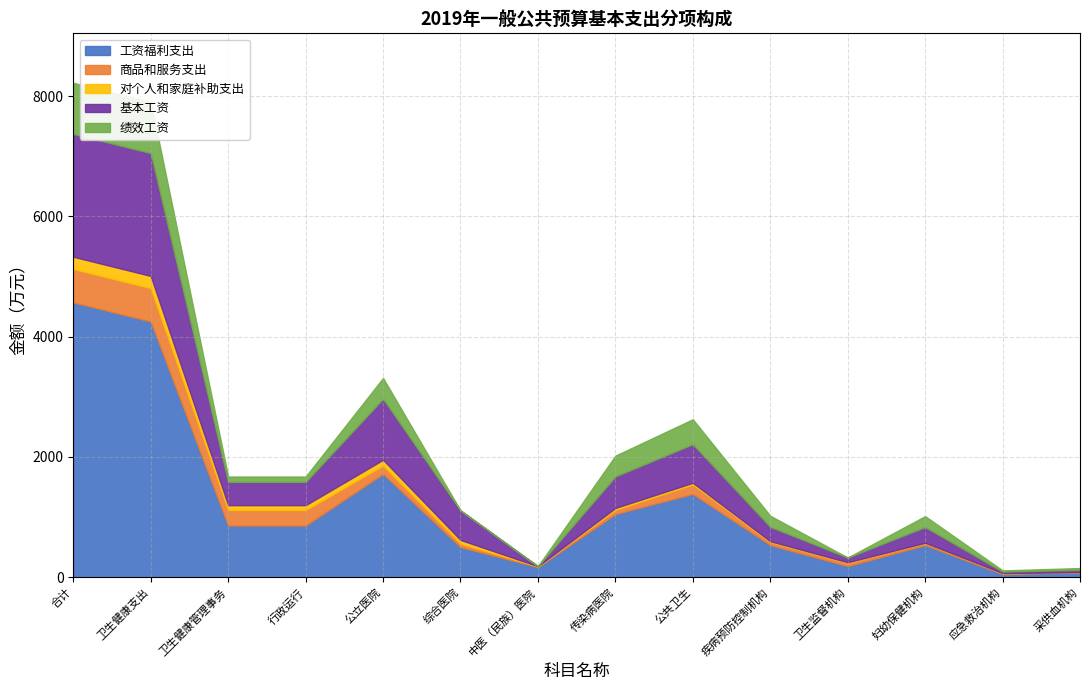

How many lines are shown in the chart?

5